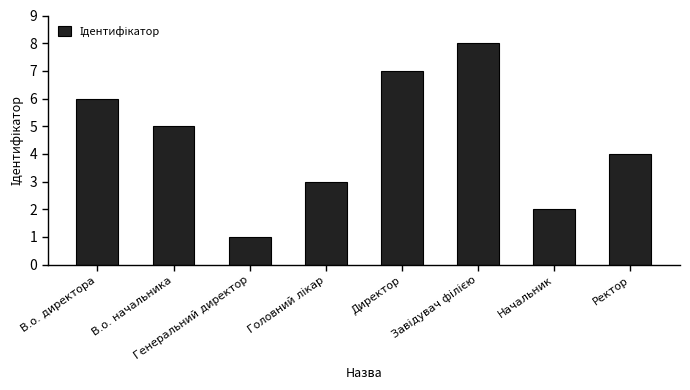

At which label does the data first exceed 5?

В.о. директора